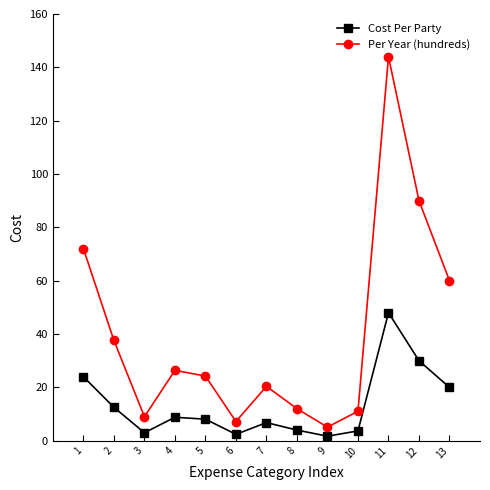

What is the total value across all series at 11?

192.0